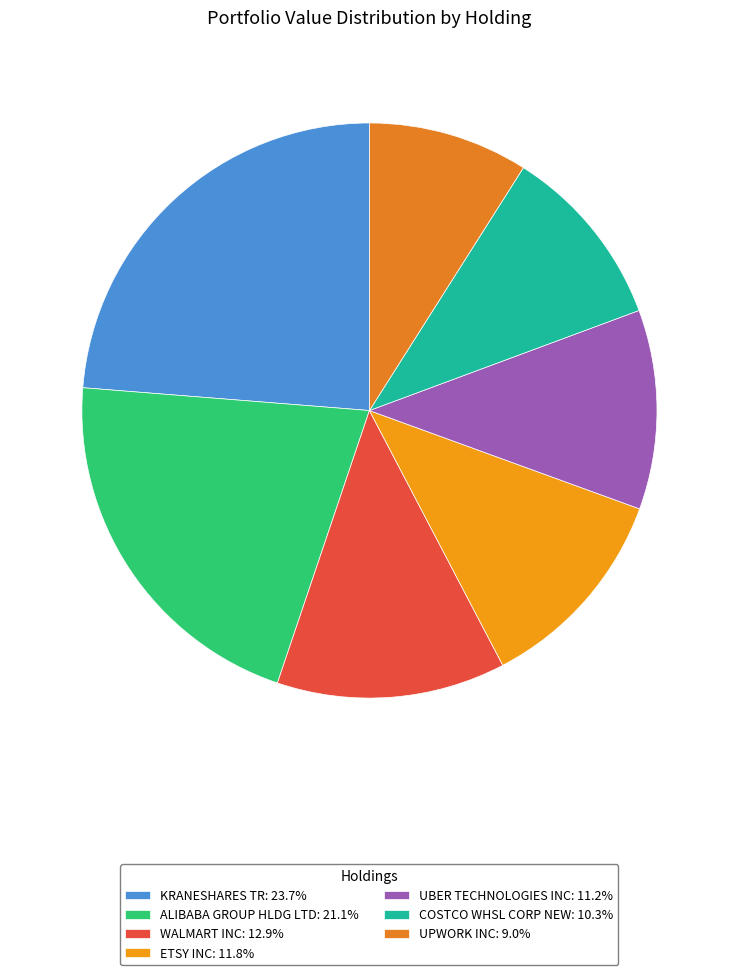

To the nearest percent, what is the difference between the UBER TECHNOLOGIES INC and ALIBABA GROUP HLDG LTD slice percentages?

10%